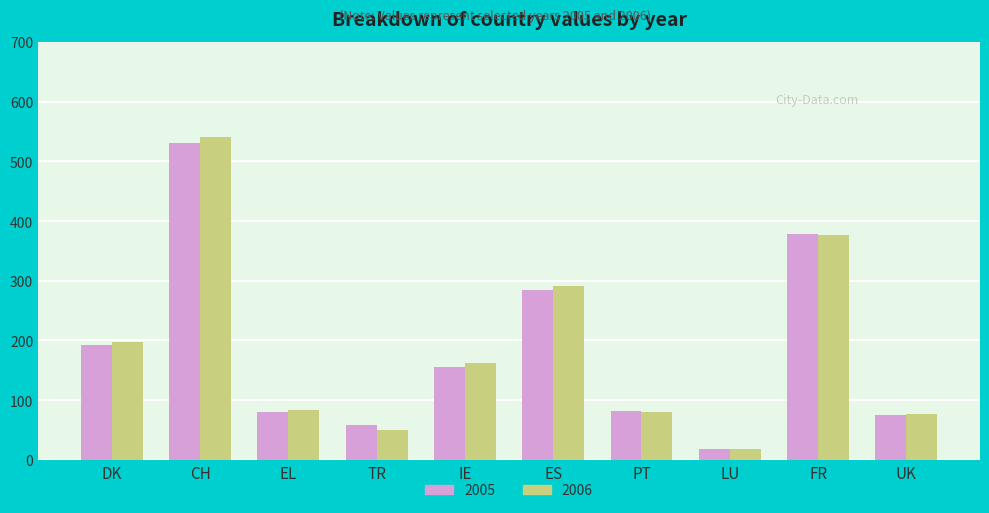

What is the sum of the 2006 values at FR and EL?

459.6